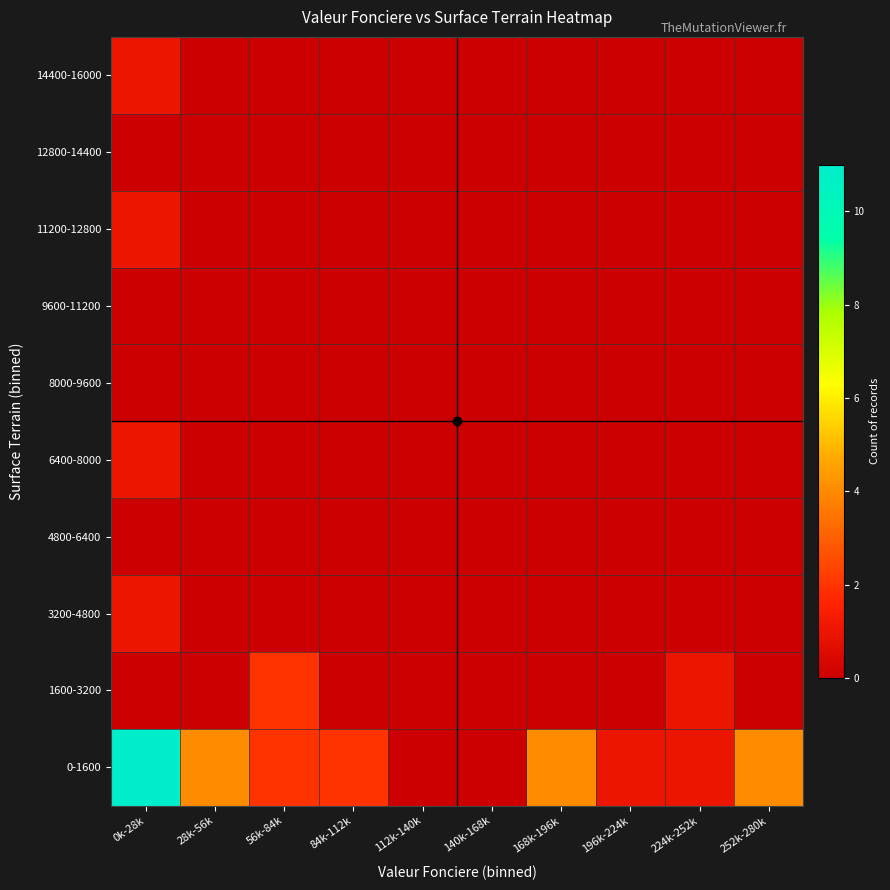

At 140k-168k, list the series in order from smallest to largest.

0-1600, 1600-3200, 3200-4800, 4800-6400, 6400-8000, 8000-9600, 9600-11200, 11200-12800, 12800-14400, 14400-16000